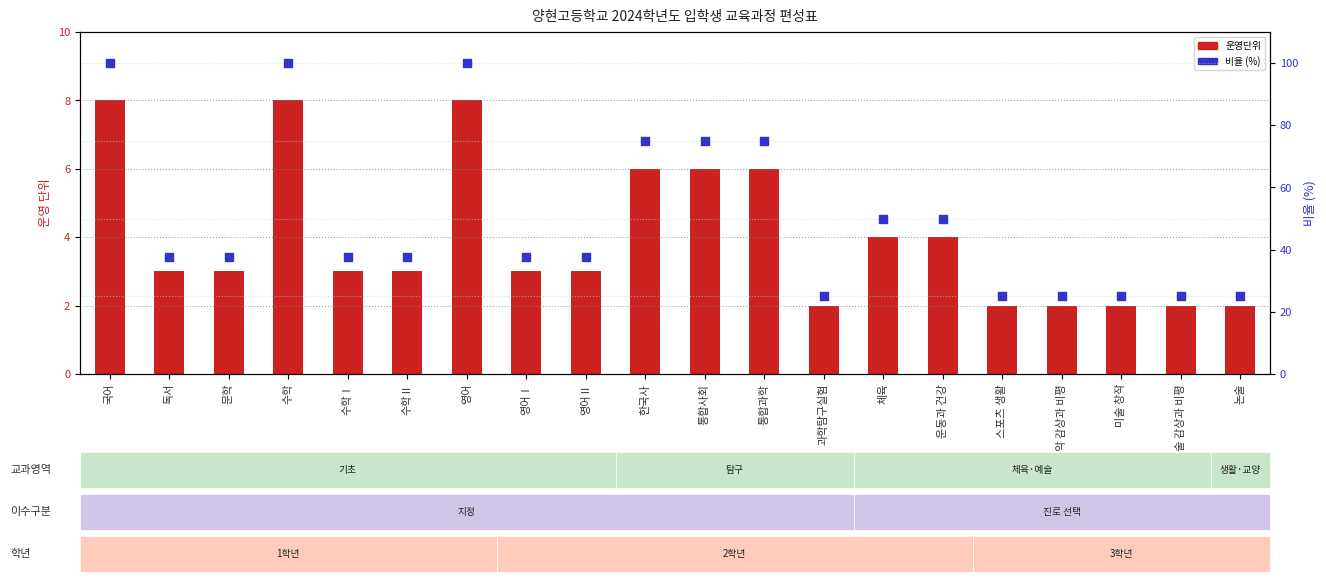

At which category is the sum across all series the highest?

국어